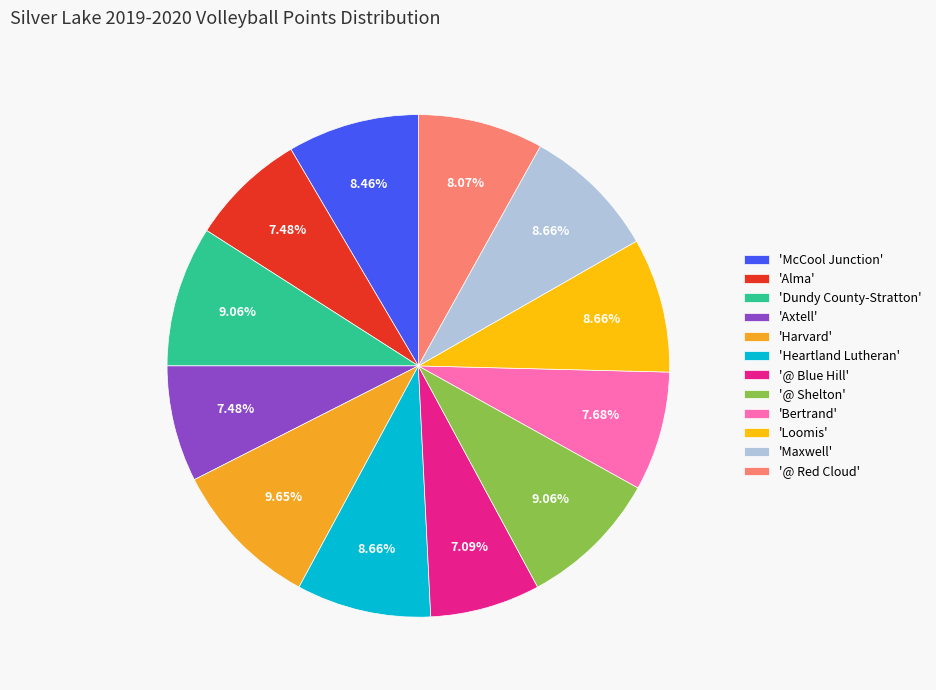

Is there any slice that represents more than half of the pie?

No